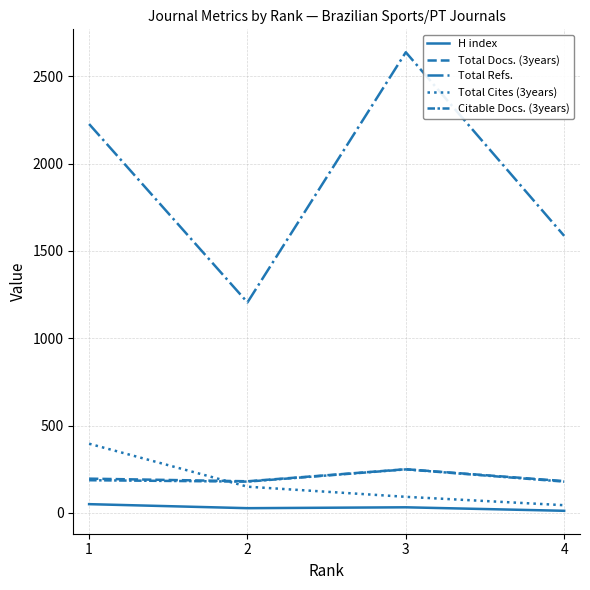

What is the approximate value of Citable Docs. (3years) at 2?

179